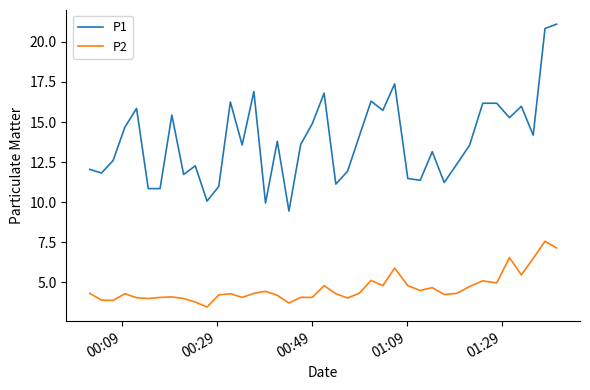

Rank the series by their average value, from lowest to highest.

P2, P1